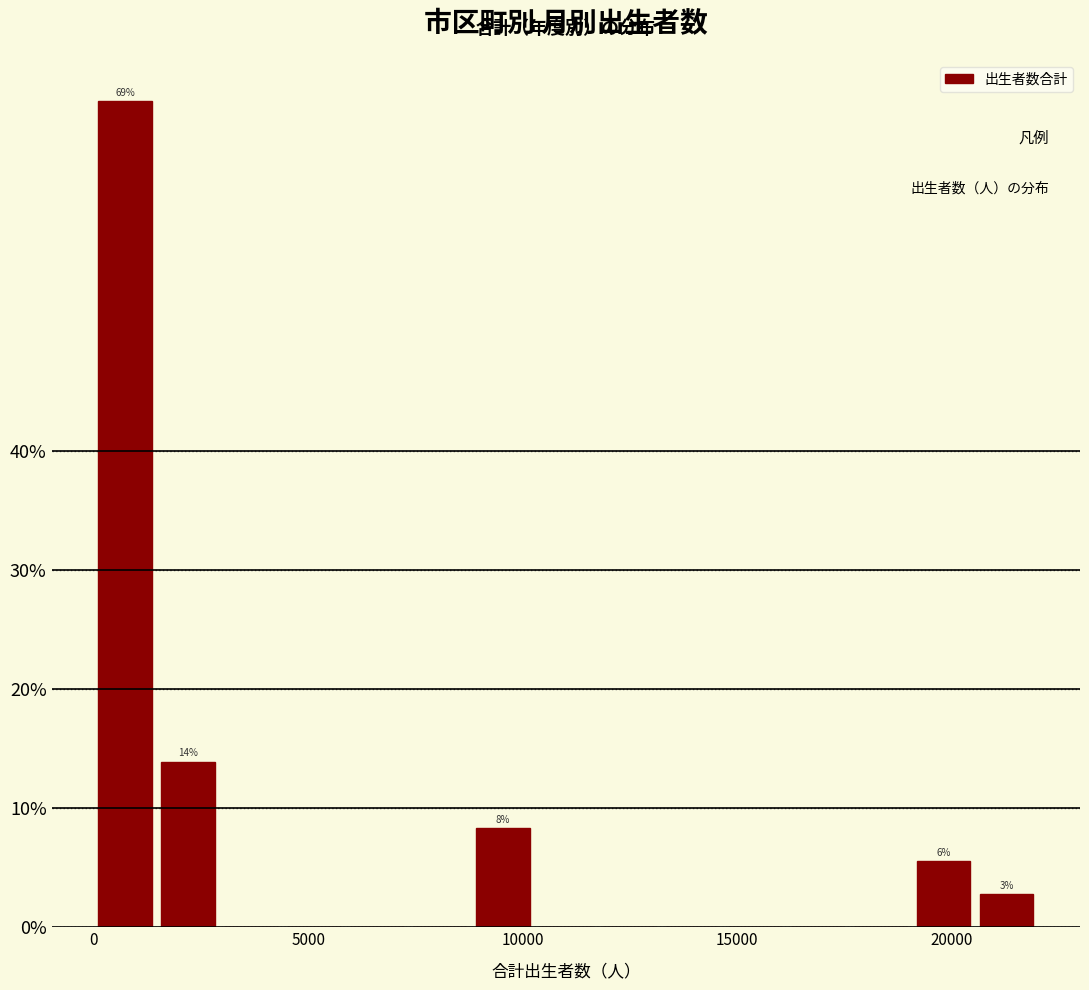

Around what value on the x-axis is the tallest bar? Give the approximate position of its centre, as read against the axis.

500